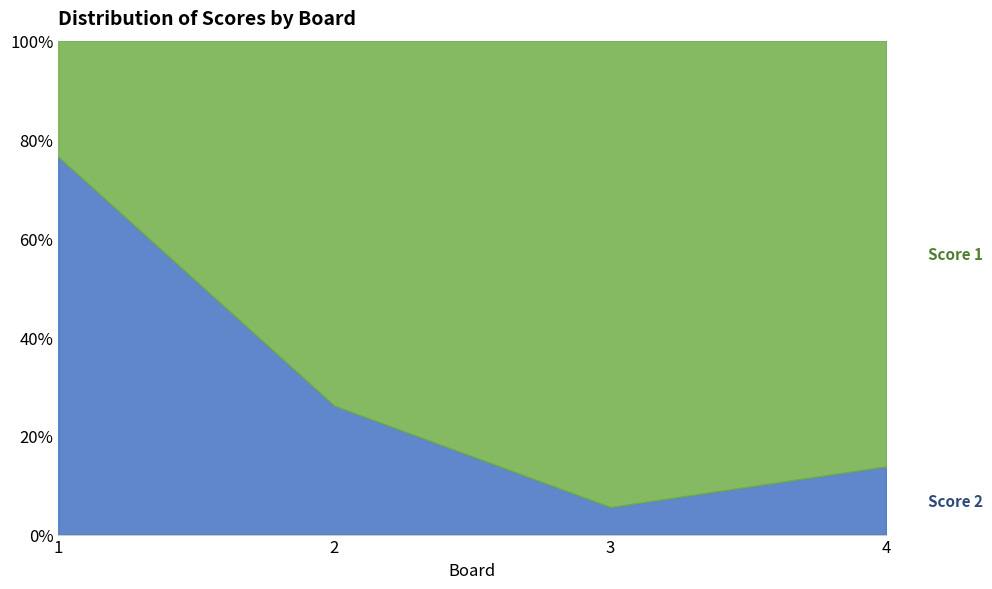

Between which two adjacent categories do Score 2 and Score 1 first intersect?

1 and 2